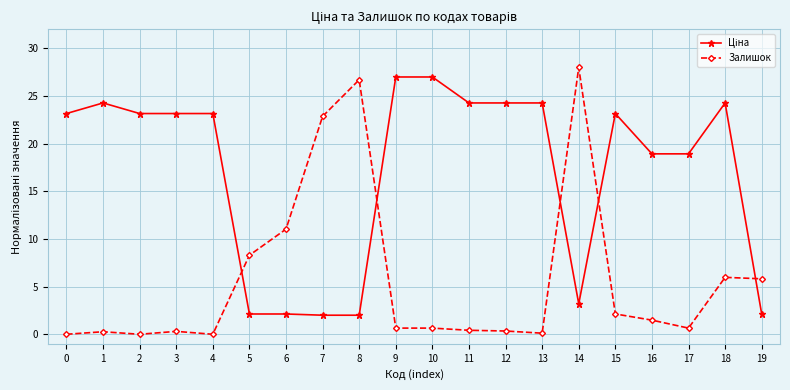

What is the difference between the maximum and minimum values in the Залишок series?

28.0